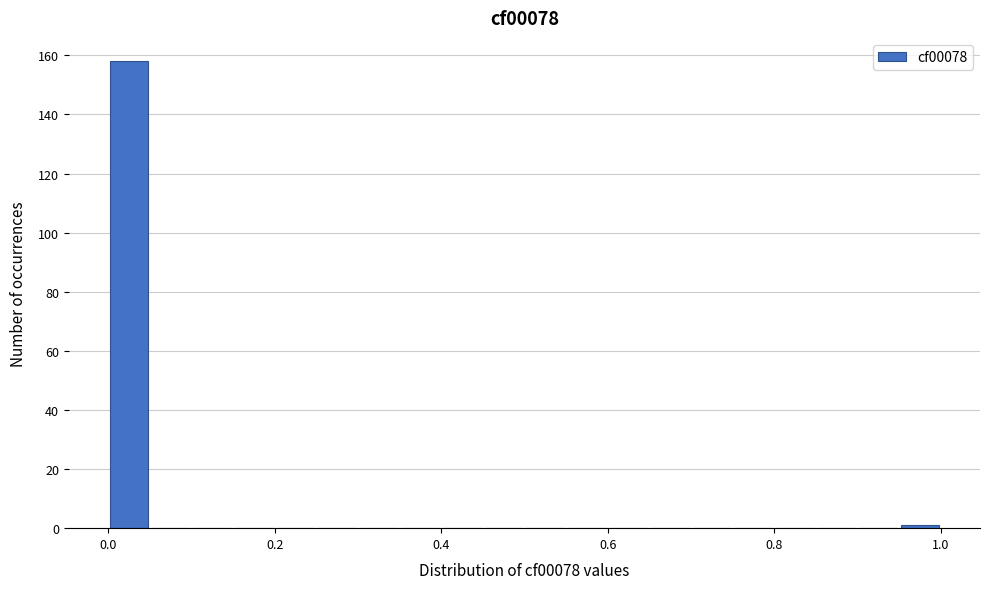

Around what value on the x-axis is the tallest bar? Give the approximate position of its centre, as read against the axis.

0.02